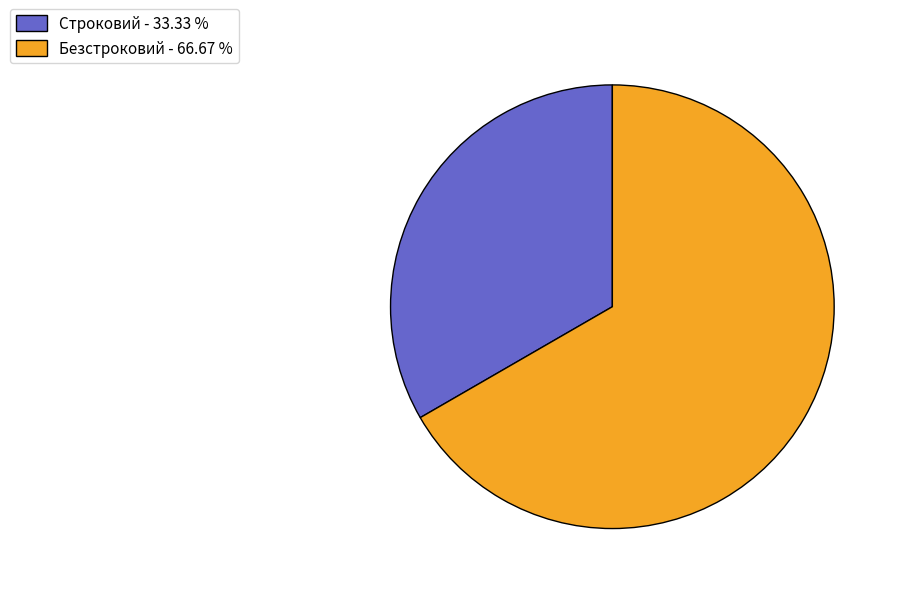

Combined, do Строковий - 33.33 % and Безстроковий - 66.67 % account for over 50%?

Yes